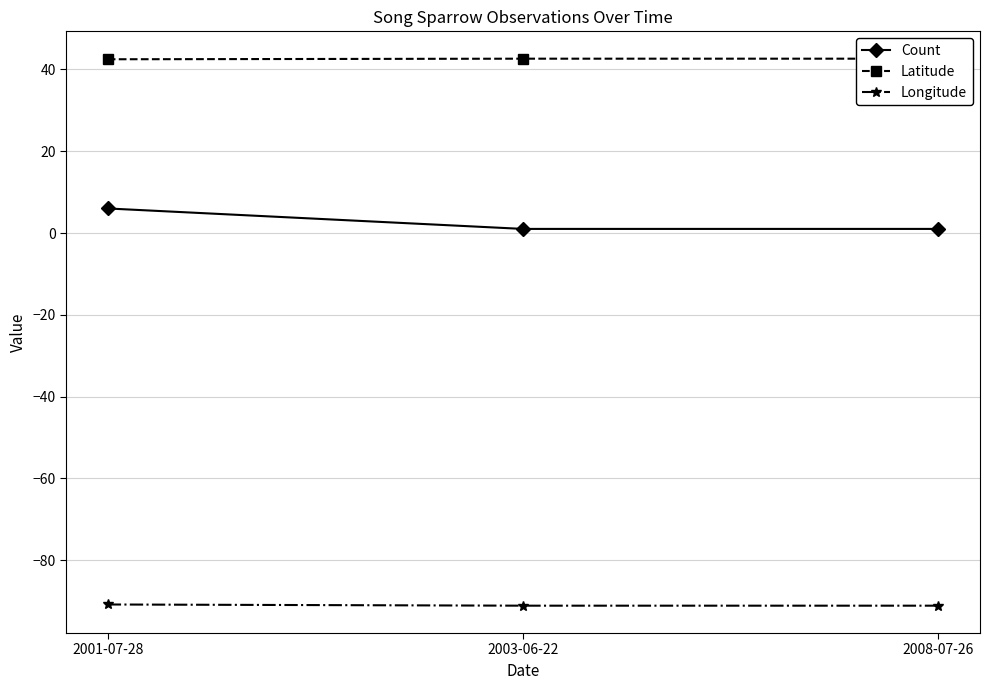

Reading left to right, what are all the values shown in this chart?

Count: 6.0	1.0	1.0
Latitude: 42.5	42.6	42.6
Longitude: -90.8	-91.1	-91.1